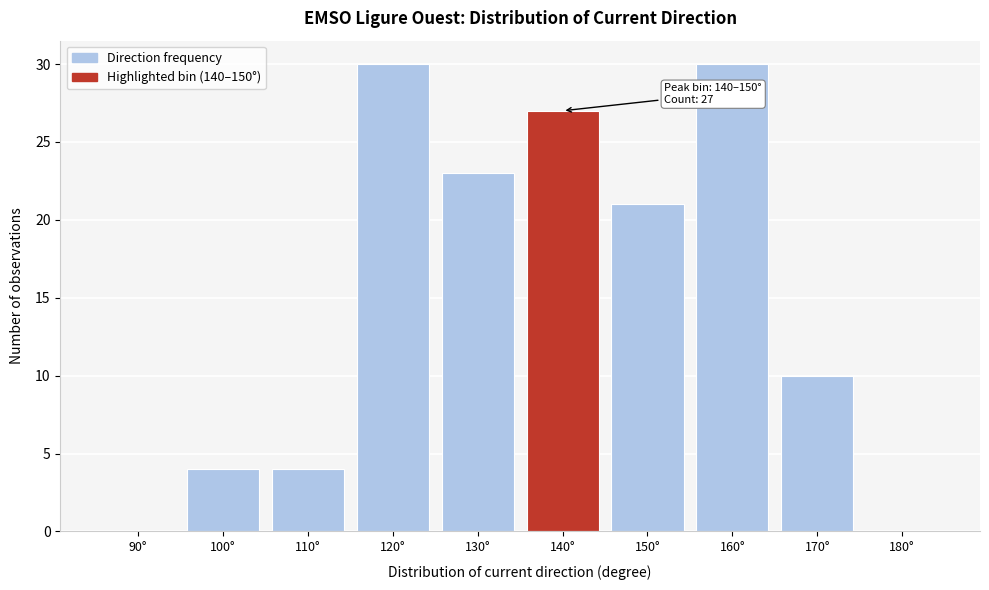

Reading left to right, extract all data points from this chart.

90°=0	100°=4	110°=4	120°=30	130°=23	140°=27	150°=21	160°=30	170°=10	180°=0